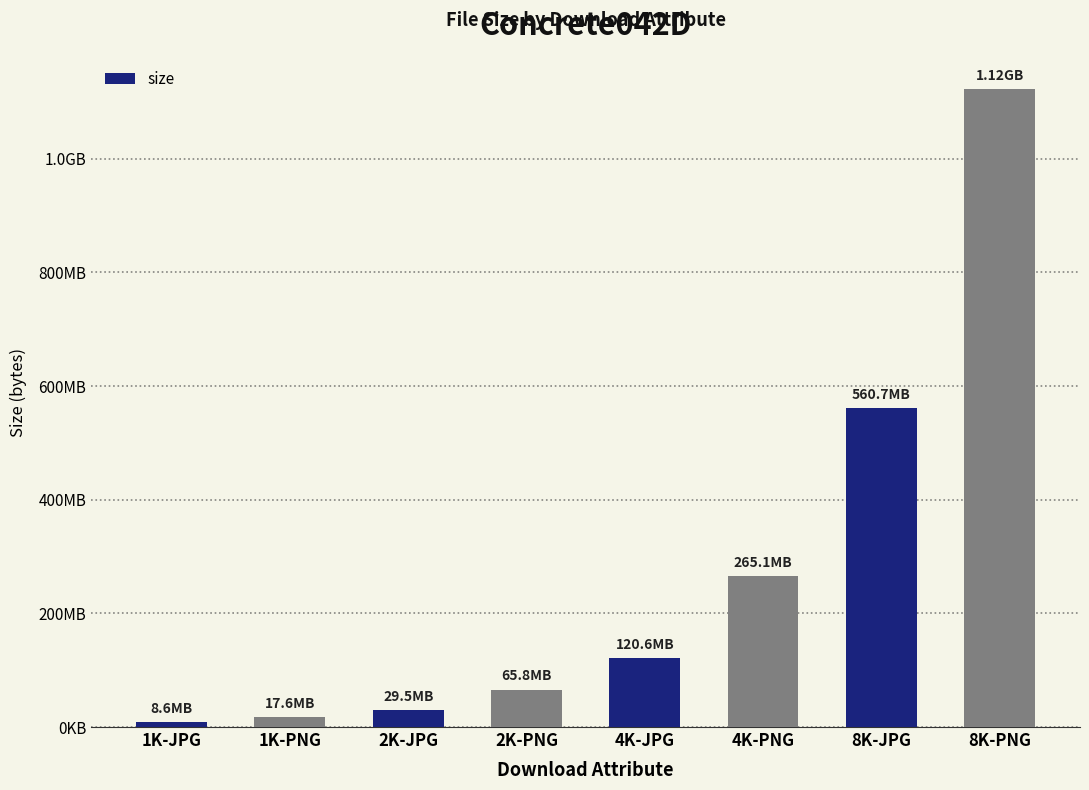

Reading right to left, transcribe all the data shown in this chart.

1122513888	560735541	265108204	120644096	65777453	29485685	17637758	8555059